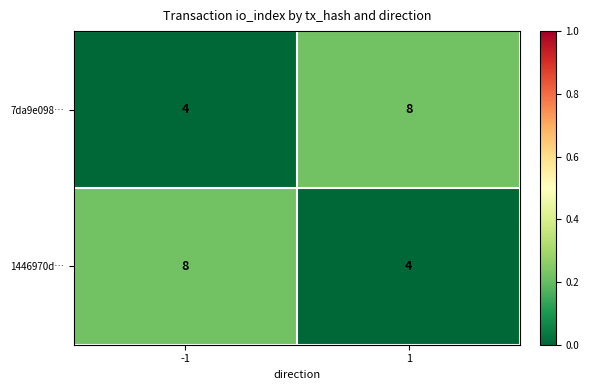

Reading right to left, list all the values displayed in this chart.

7da9e098…: 1=8	-1=4
1446970d…: 1=4	-1=8